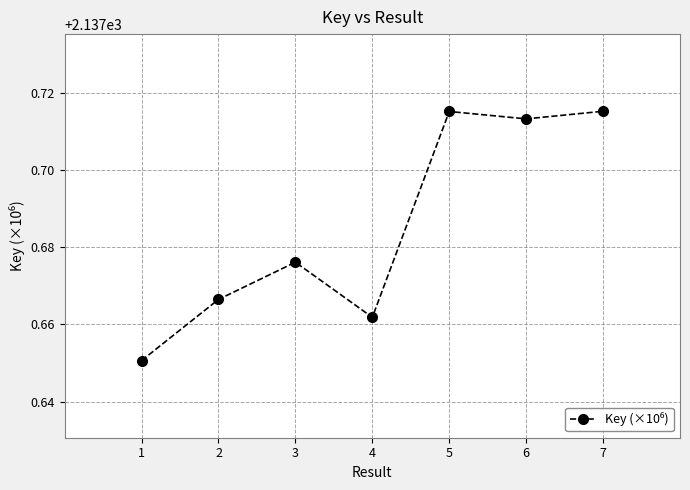

Does the chart have visible grid lines?

Yes